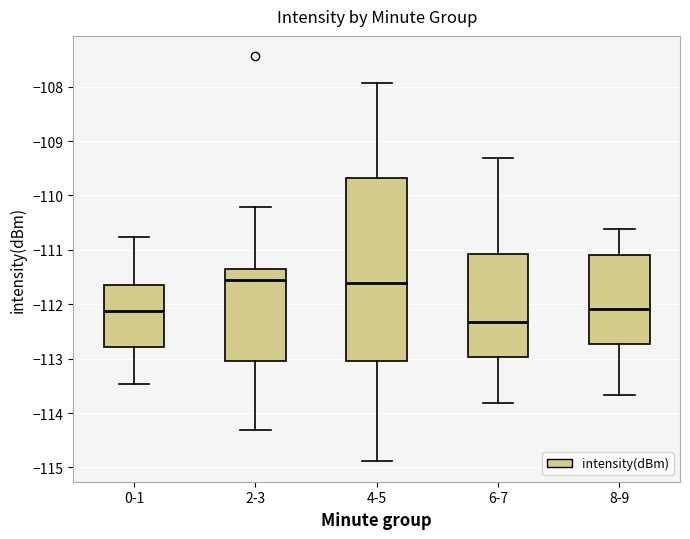

Where does the lower whisker of the box for 0-1 end on the y-axis? The values are not printed on the chart, so give them approximately, as read against the axis.

-113.5